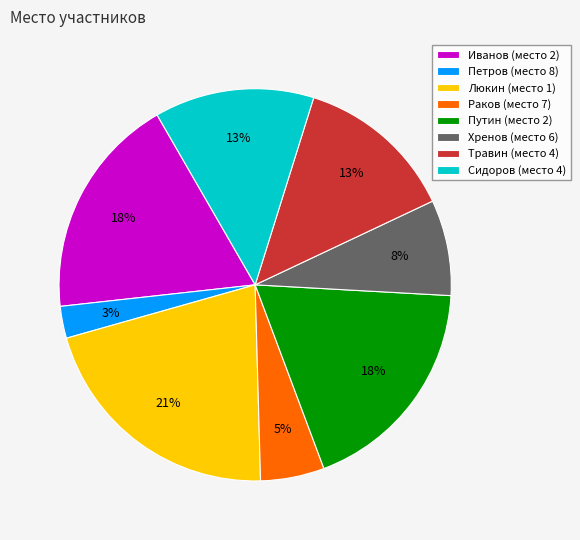

To the nearest percent, what portion does Петров (место 8) represent?

3%